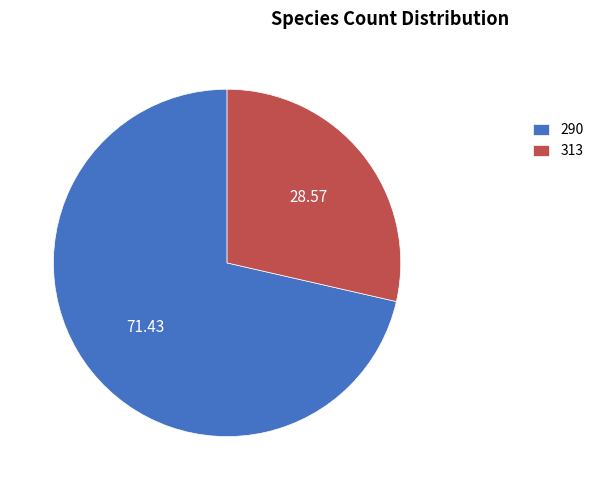

Do 313 and 290 together represent more than half of the pie?

Yes